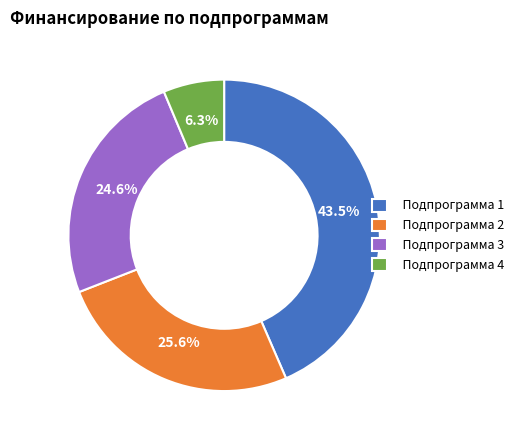

Is Подпрограмма 3 the majority of the pie?

No